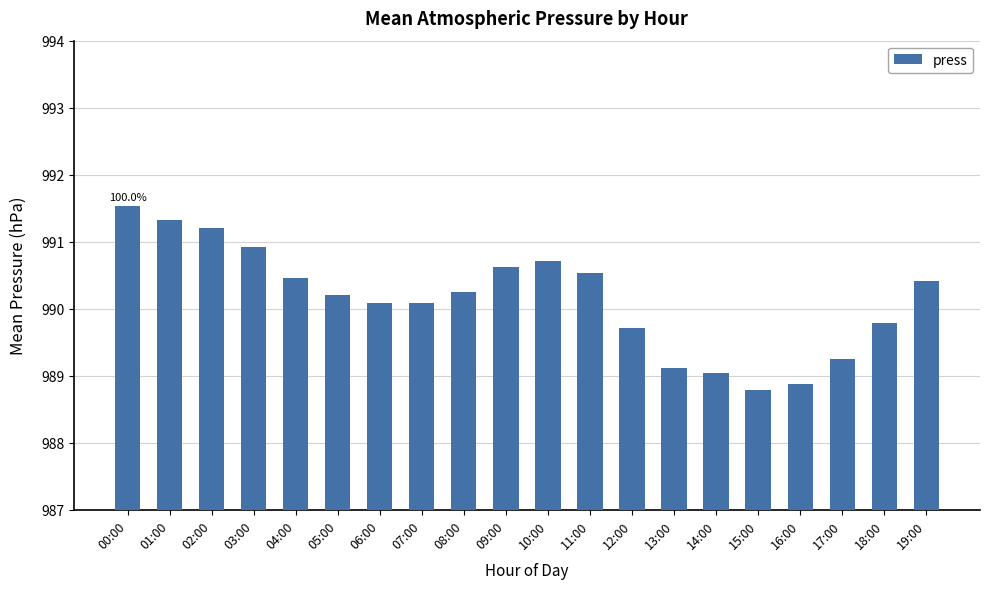

What is the sum of all values?

19803.0